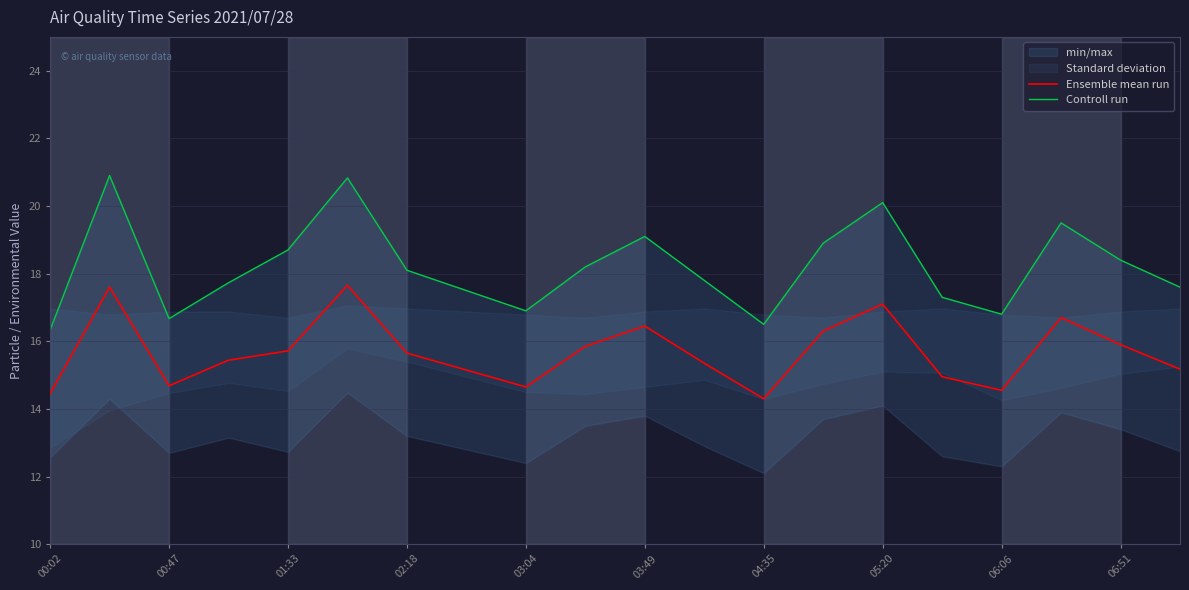

True or false: Ensemble mean run has a value of 6.7 at 03:49.

False